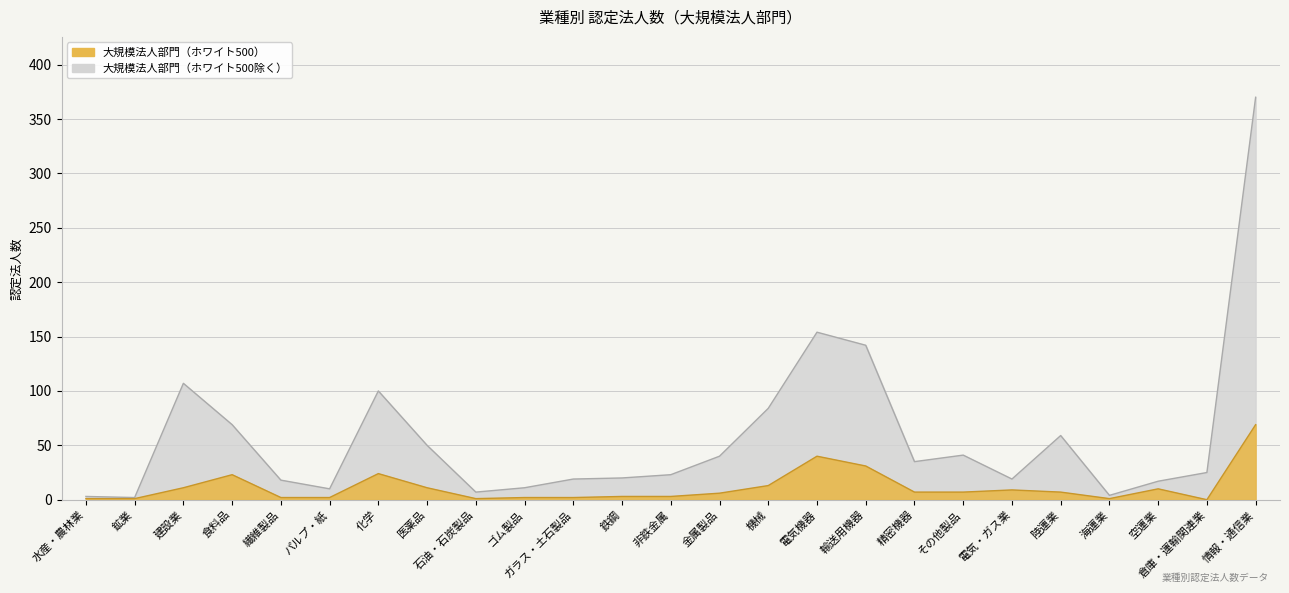

True or false: 大規模法人部門（ホワイト500除く） has a value of 5 at 水産・農林業.

False